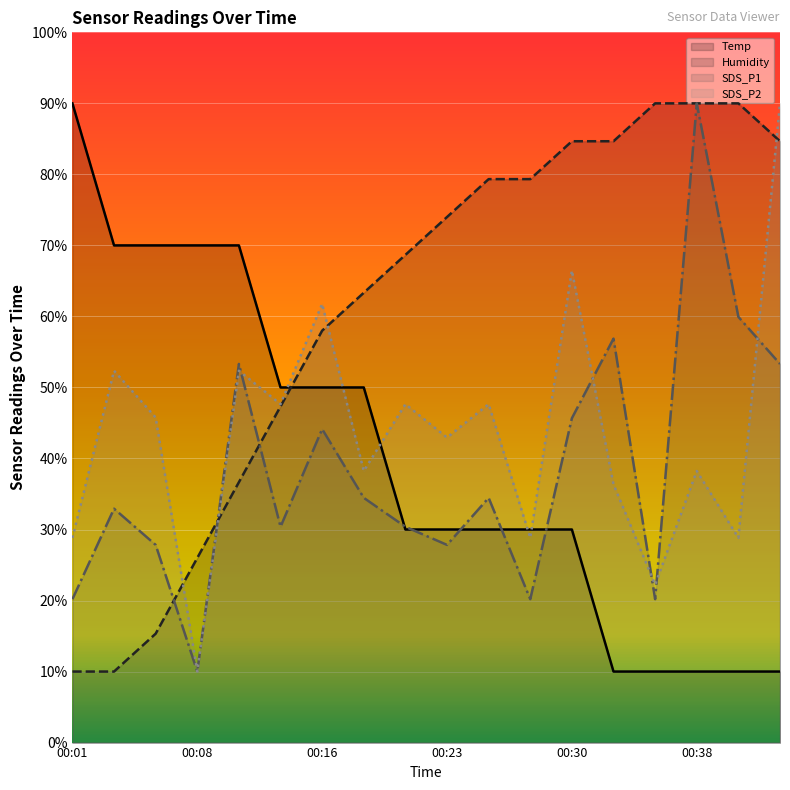

What are all the series names shown in the legend?

Temp, Humidity, SDS_P1, SDS_P2